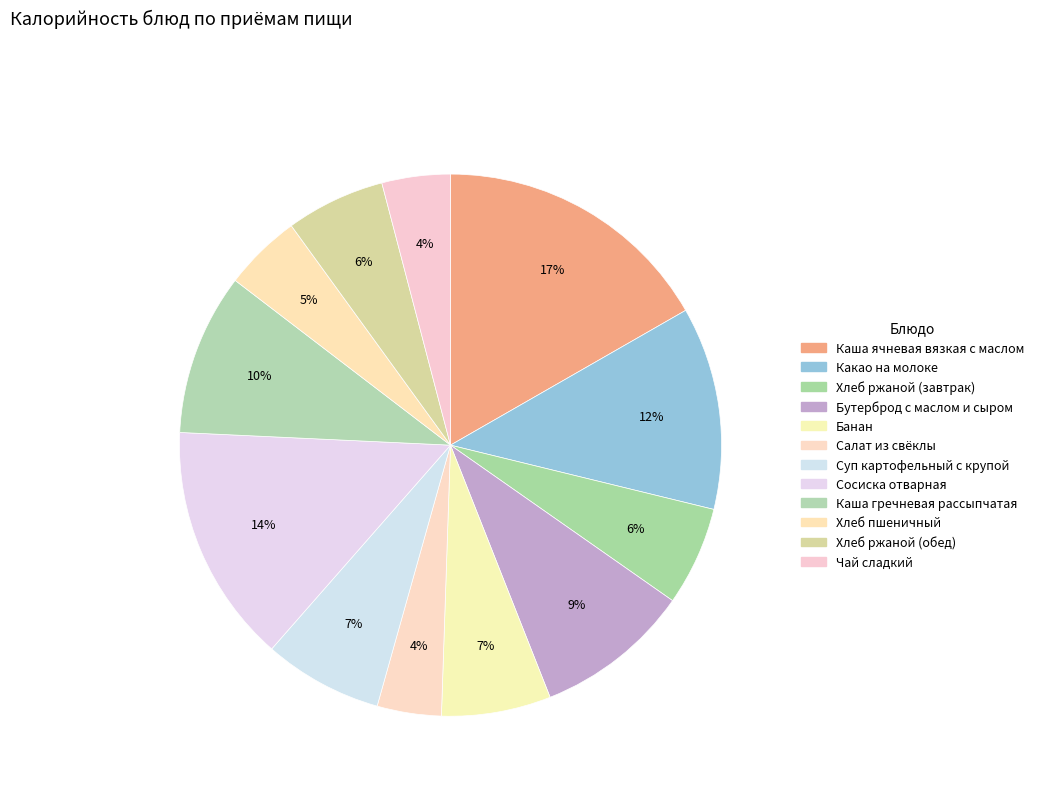

How many segments does this pie chart have?

12